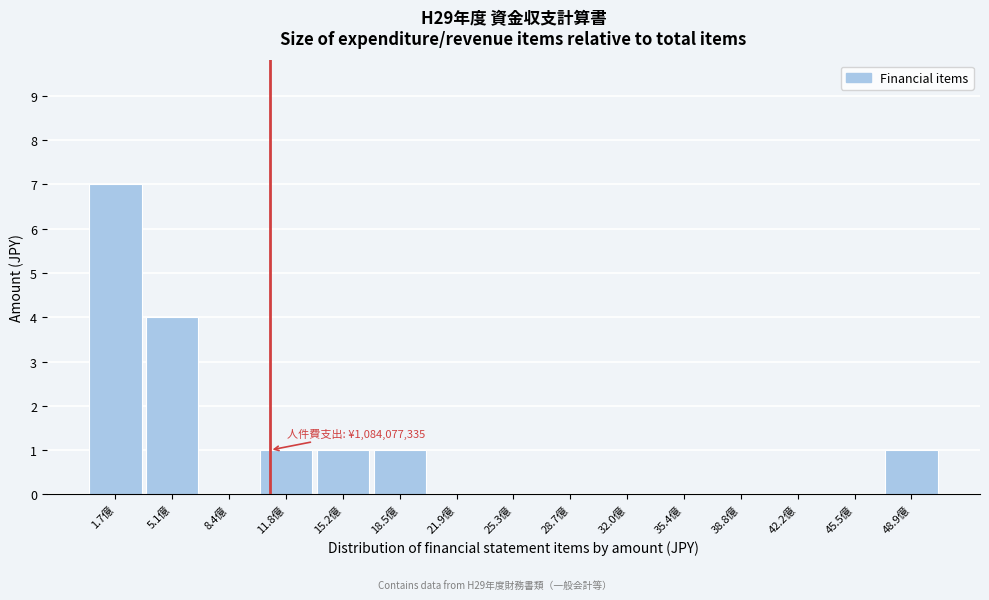

Reading right to left, transcribe all the data shown in this chart.

48.9億=1	45.5億=0	42.2億=0	38.8億=0	35.4億=0	32.0億=0	28.7億=0	25.3億=0	21.9億=0	18.5億=1	15.2億=1	11.8億=1	8.4億=0	5.1億=4	1.7億=7